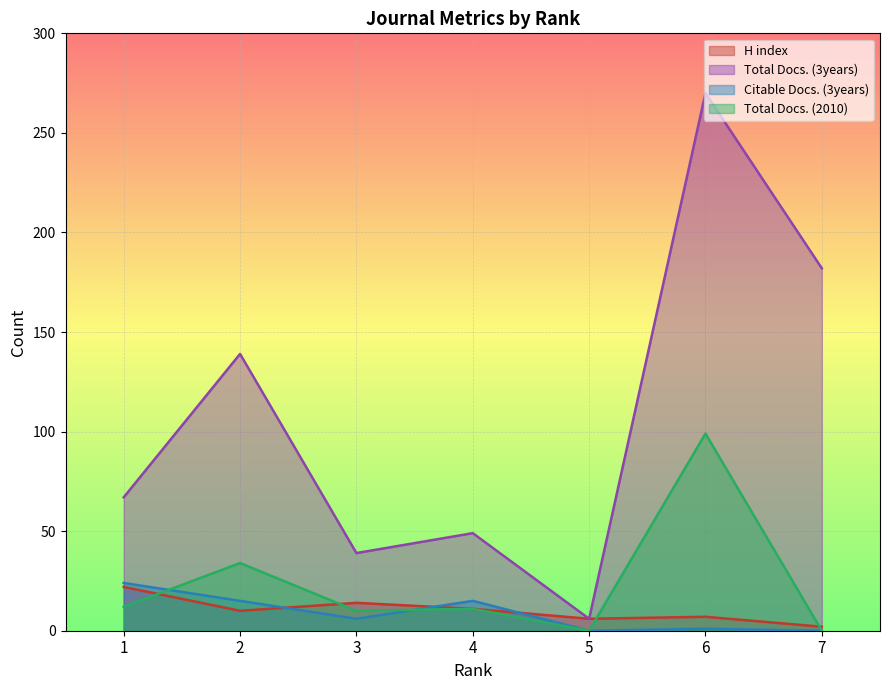

The Total Docs. (3years) series shows 22 at 1. True or false?

False